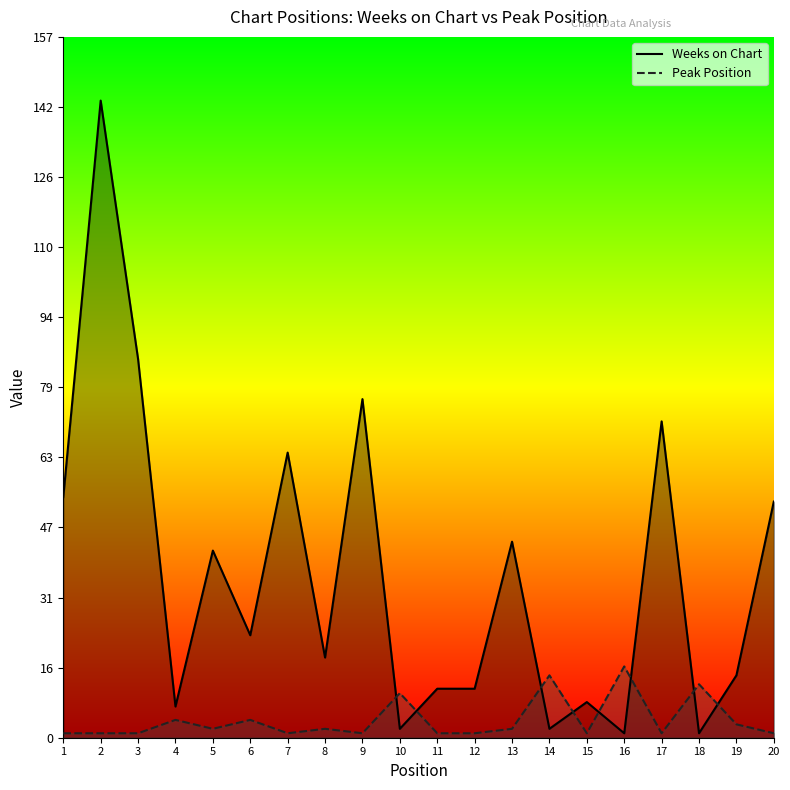

Rank the series by their average value, from lowest to highest.

Peak Position, Weeks on Chart